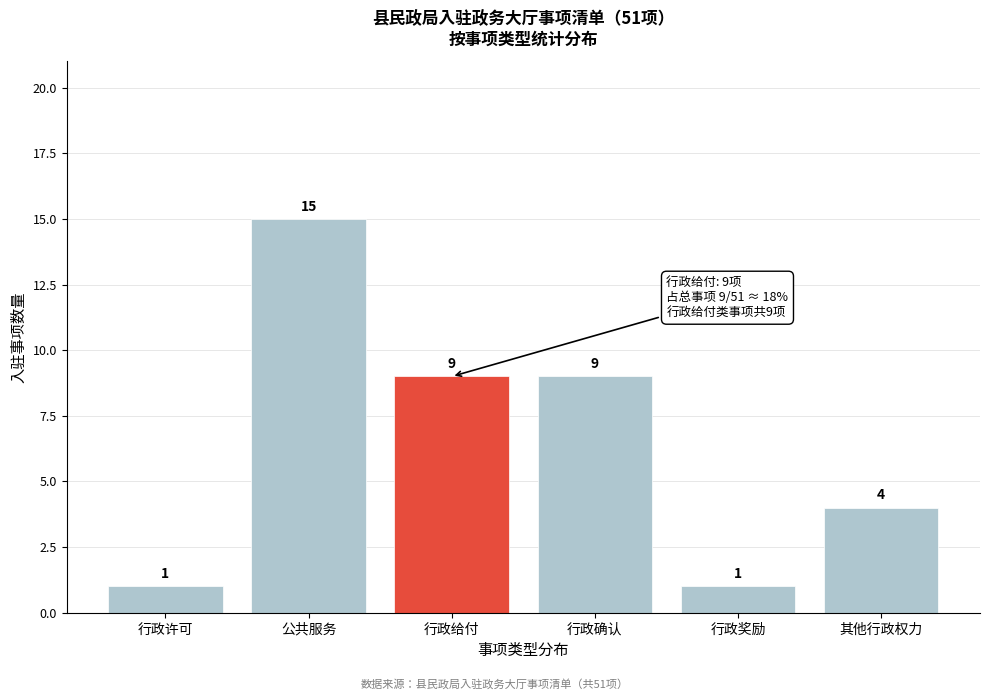

Reading left to right, what are all the values shown in this chart?

1	15	9	9	1	4